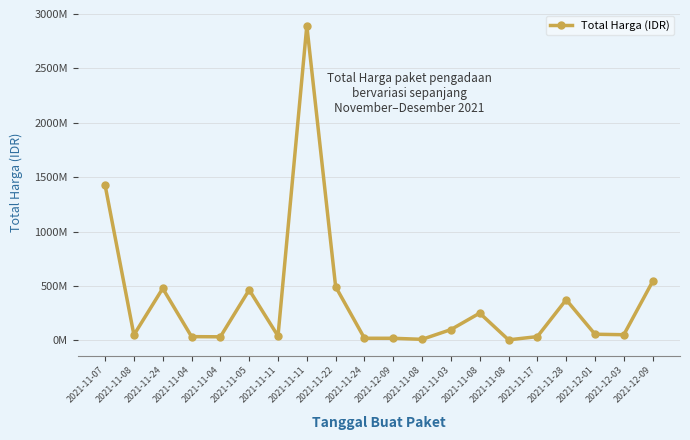

Reading left to right, transcribe all the data shown in this chart.

2021-11-07=1425867900	2021-11-08=49730040	2021-11-24=477600000	2021-11-04=34000000	2021-11-04=32441200	2021-11-05=464002100	2021-11-11=39440000	2021-11-11=2892122000	2021-11-22=493000000	2021-11-24=19175000	2021-12-09=18900000	2021-11-08=9180000	2021-11-03=98772570	2021-11-08=250350000	2021-11-08=4350000	2021-11-17=34292000	2021-11-28=373404000	2021-12-01=56152800	2021-12-03=51601000	2021-12-09=541071000